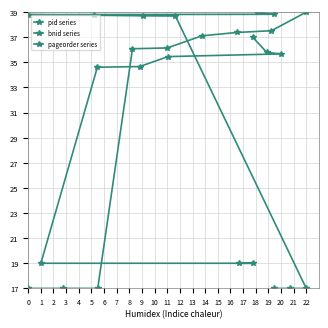

At which label is pageorder series closest to 28?

3